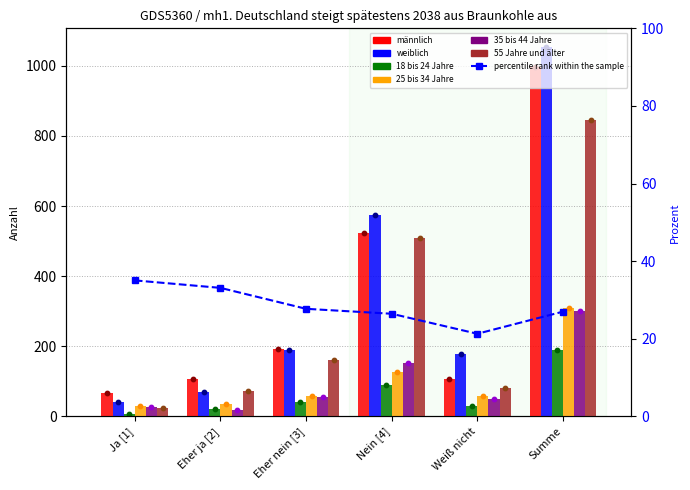

At which category is the sum across all series the highest?

Summe